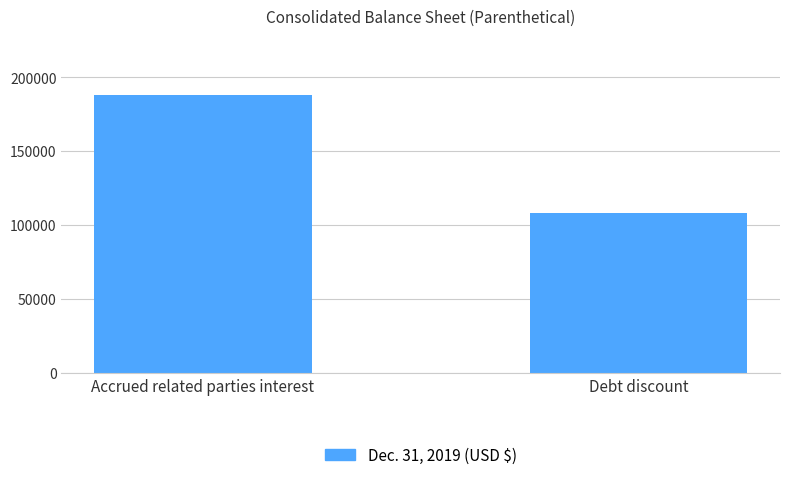

Rank the categories by value from highest to lowest.

Accrued related parties interest, Debt discount